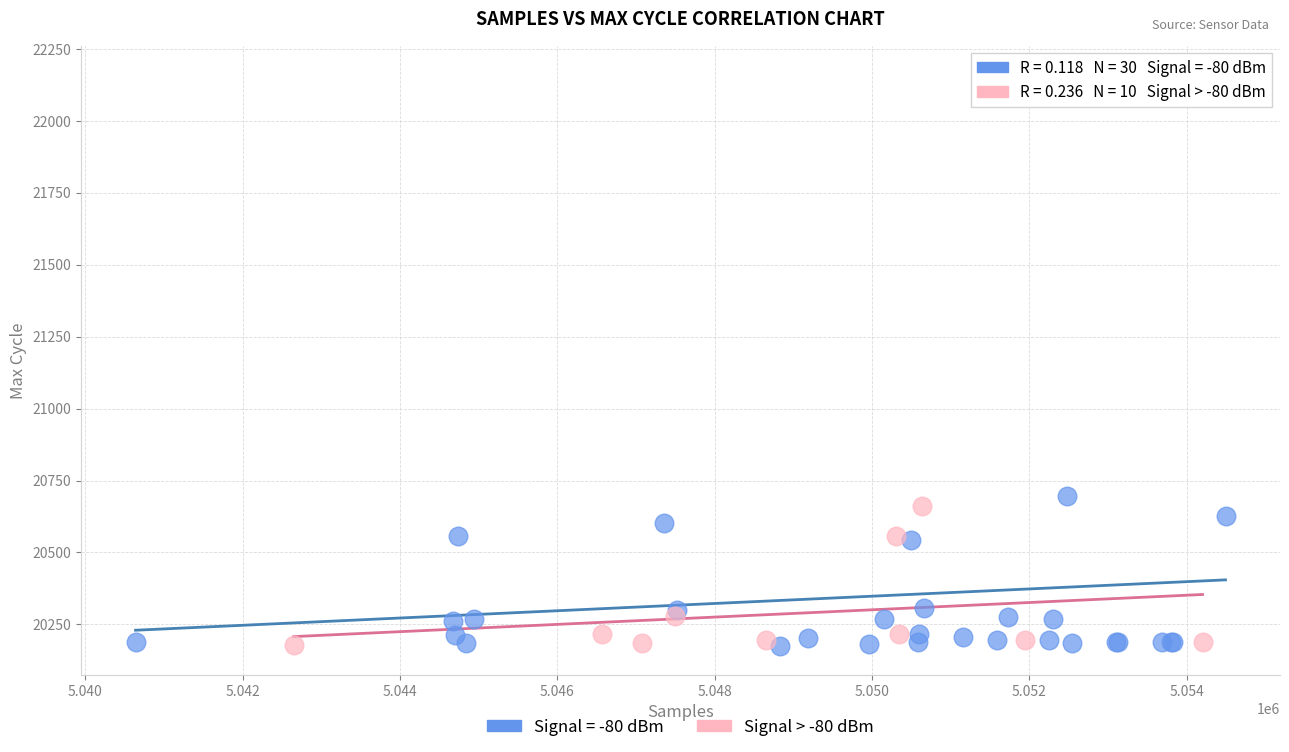

Which series reaches the maximum Y coordinate?

Signal = -80 dBm